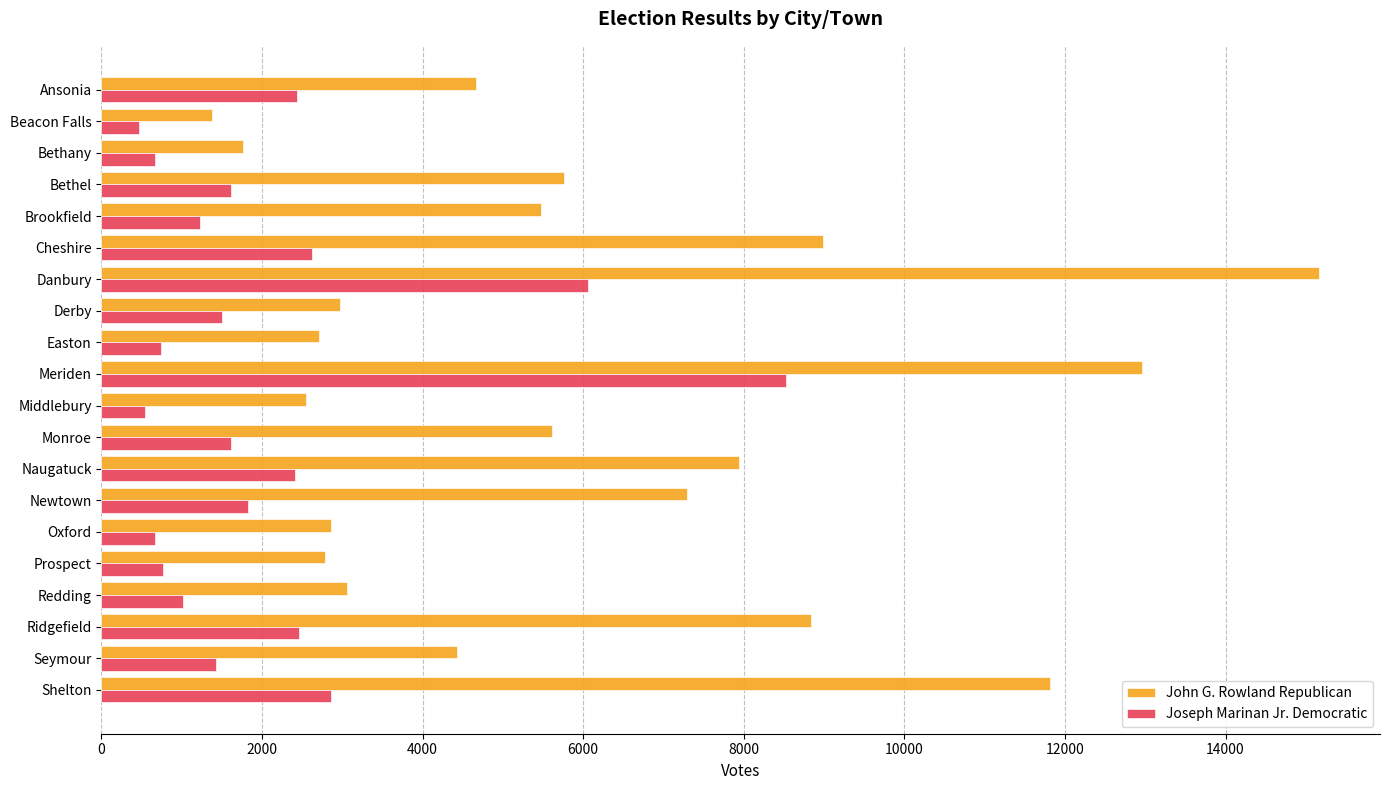

What is the greatest value displayed?

15166